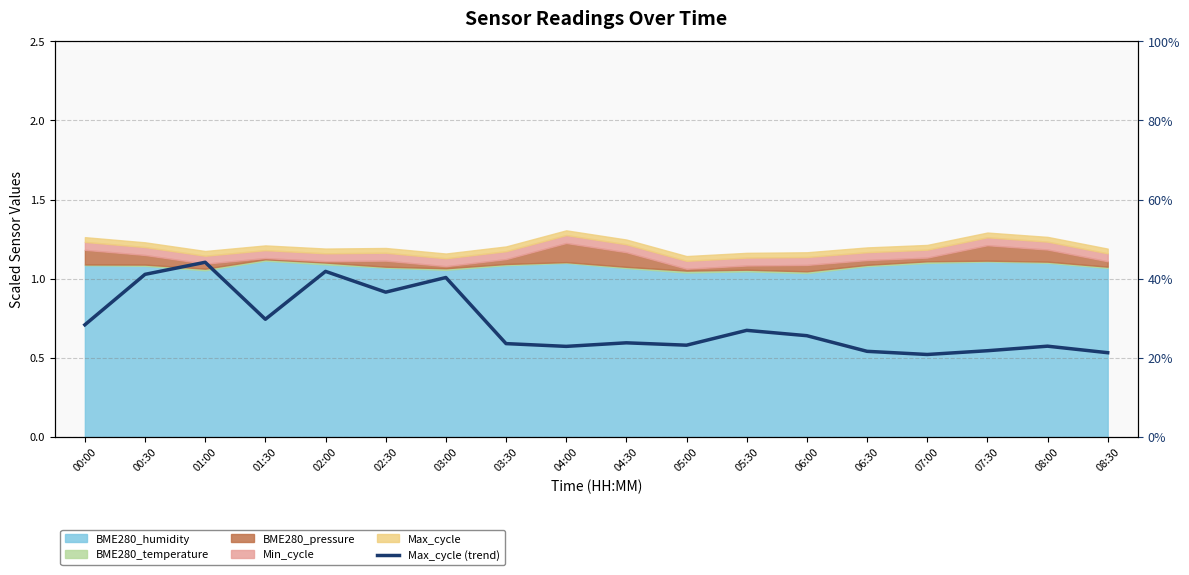

What is the minimum value shown in the chart?

0.2